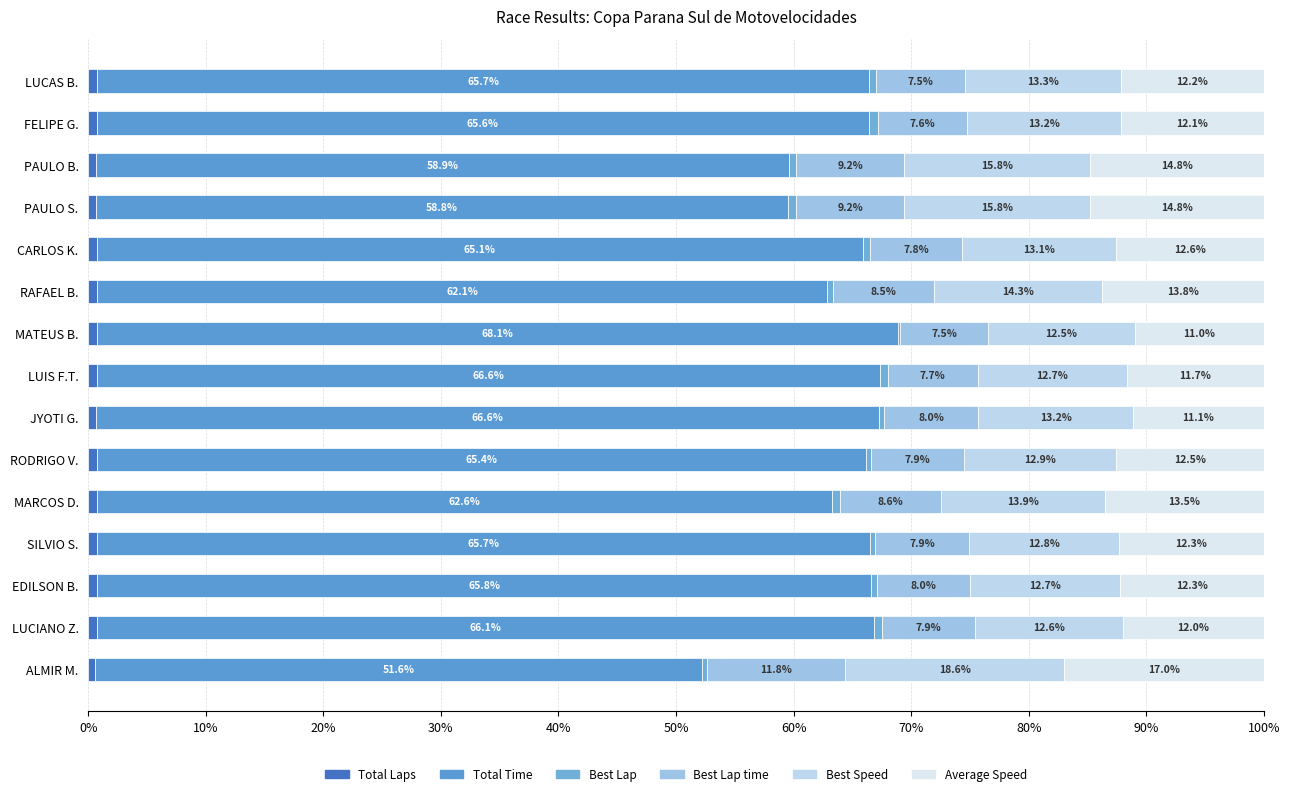

Count the number of categories in the chart.

15